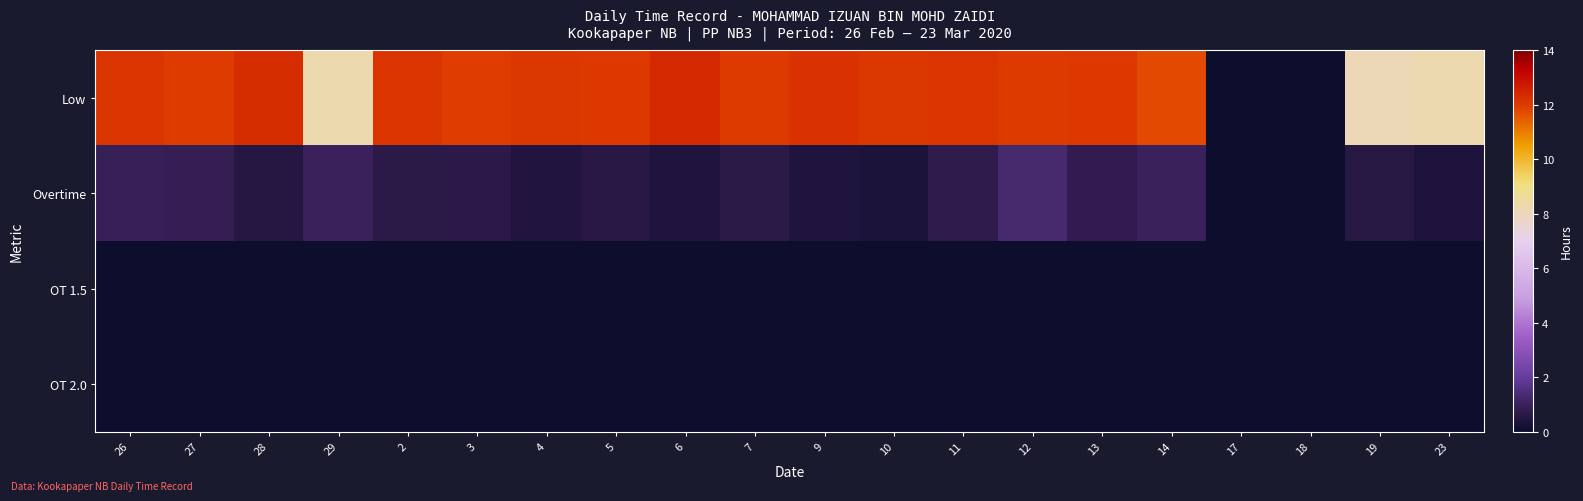

Which series has the largest total across all categories?

Low